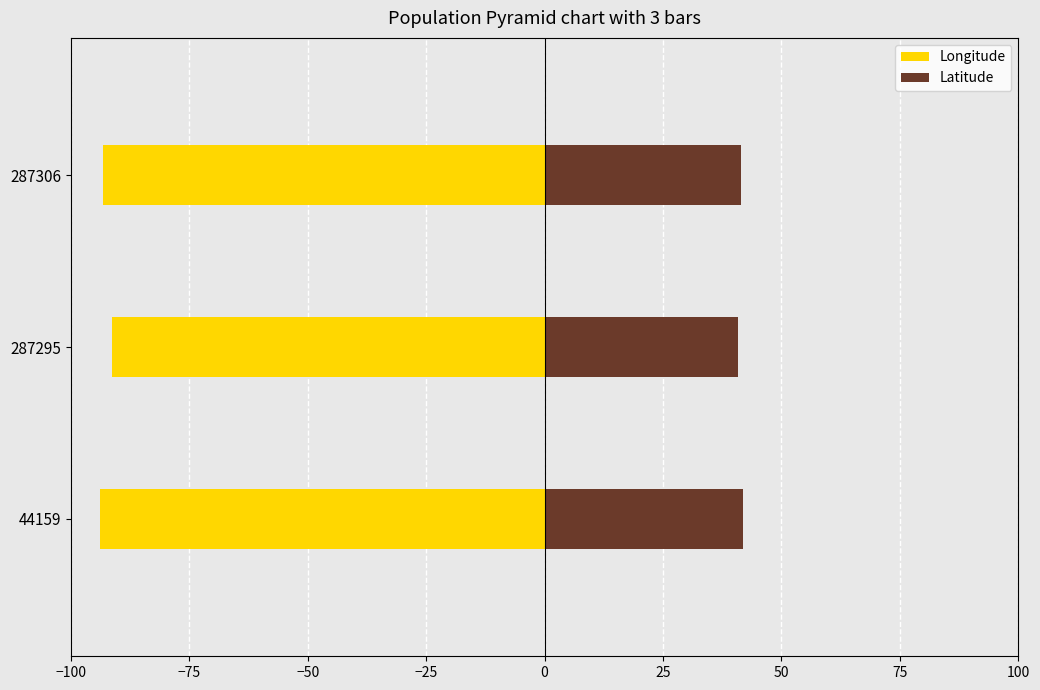

What is the difference between the Longitude values at 287306 and 44159?

0.8